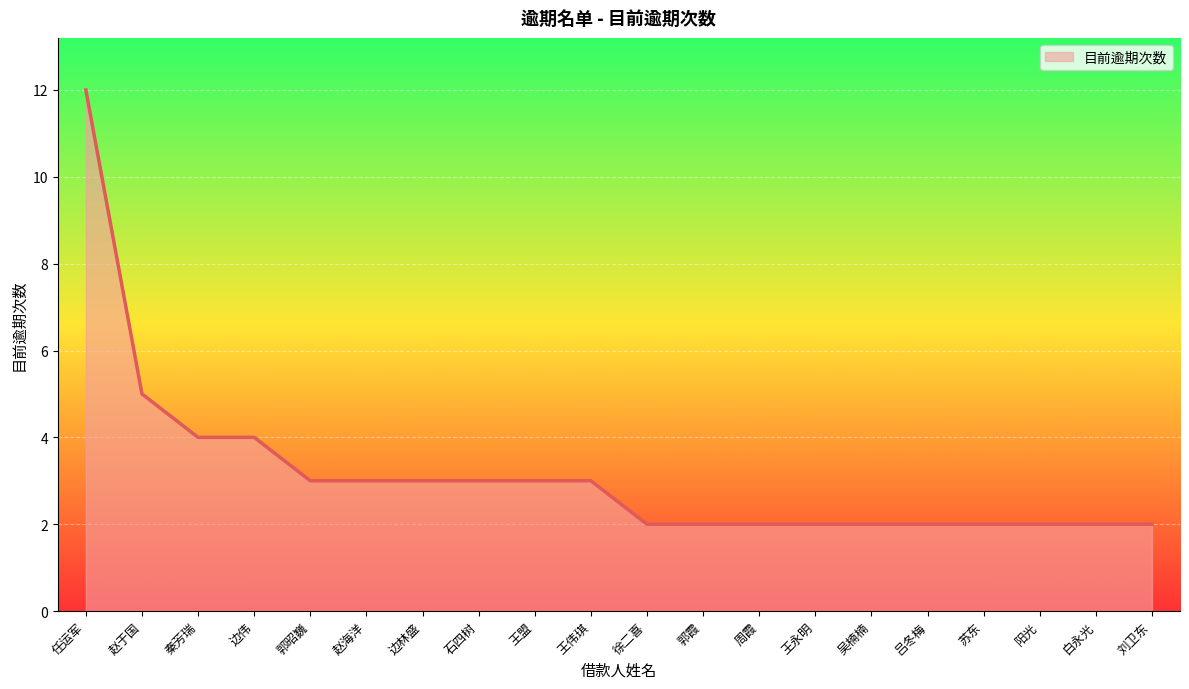

What position from the right is 赵于国?

19